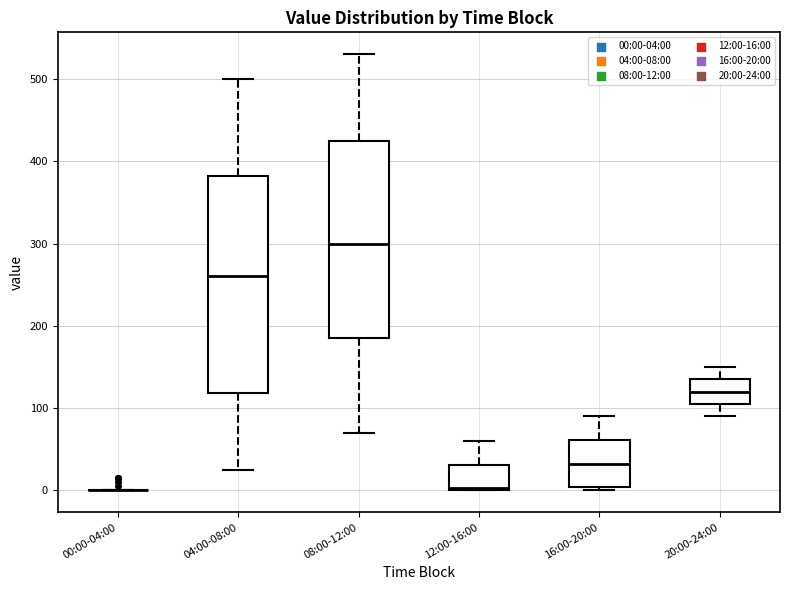

Comparing the boxes themselves (not the whiskers), which one is the tallest?

04:00-08:00